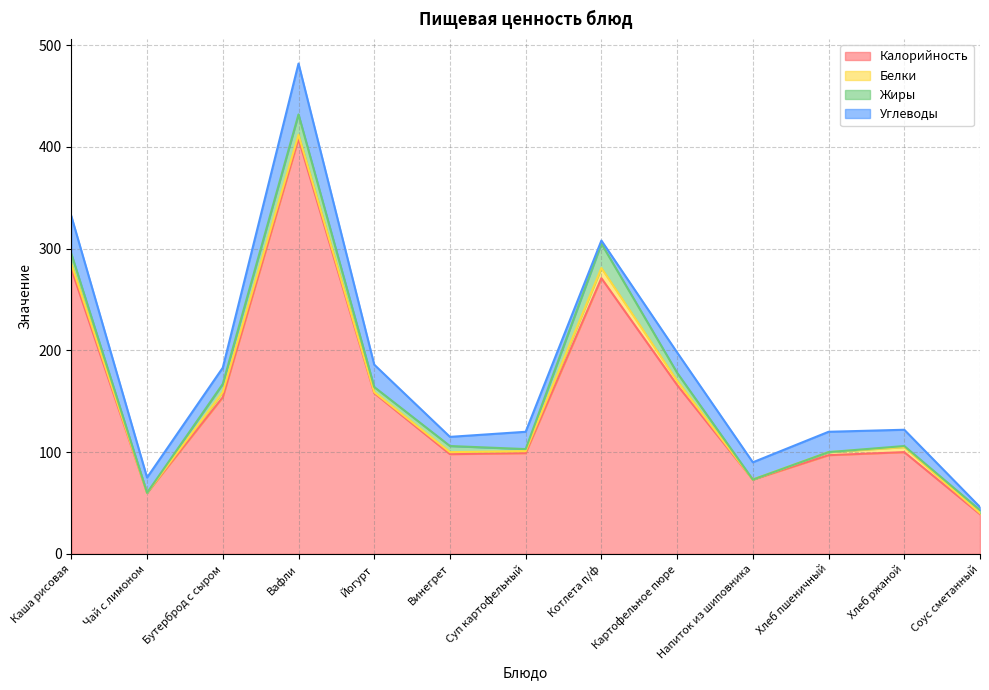

Reading left to right, list all the values displayed in this chart.

Калорийность: 280	60	154	408	158	98	99	271	166	73	97	100	39
Белки: 5	0	5	4	1	2	2	10	4	0	3	5	1
Жиры: 10	0	8	20	5	6	2	24	8	0	0	1	3
Углеводы: 37	15	16	50	22	9	17	3	20	17	20	16	3